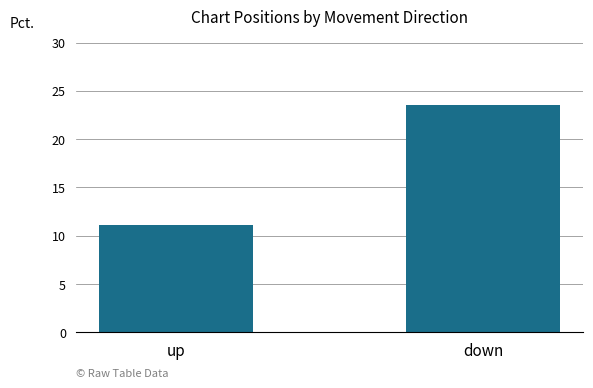

Reading left to right, what are all the values shown in this chart?

up=11.1	down=23.6